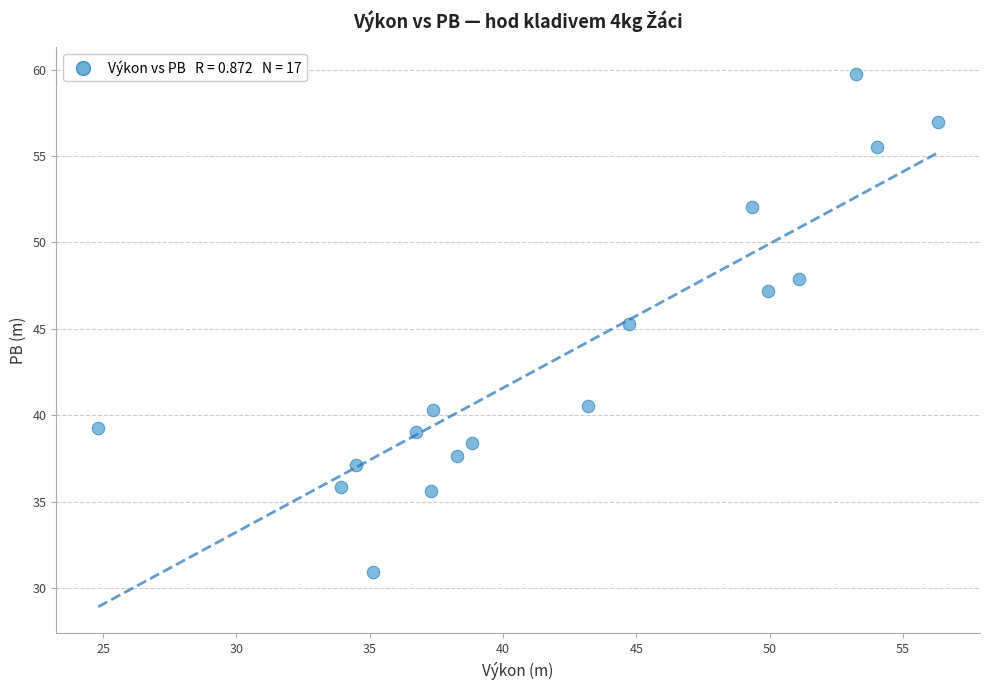

What is the range of Y values (max minus min)?

28.8